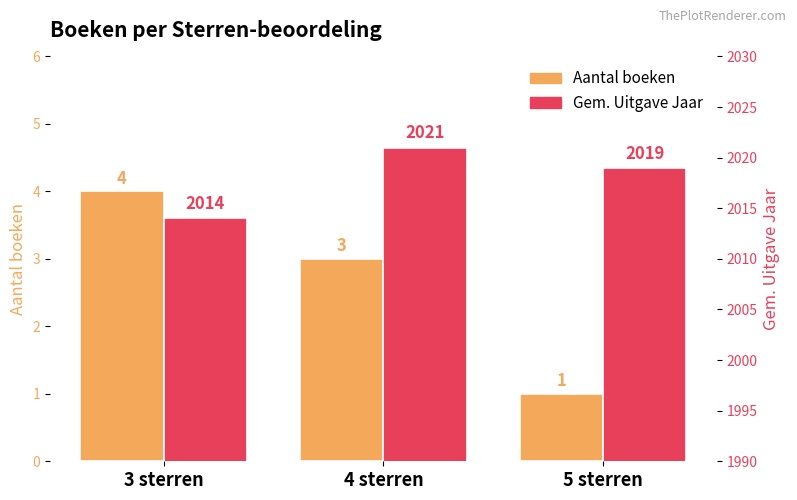

Reading left to right, extract all data points from this chart.

Aantal boeken: 4	3	1
Gem. Uitgave Jaar: 2014	2021	2019